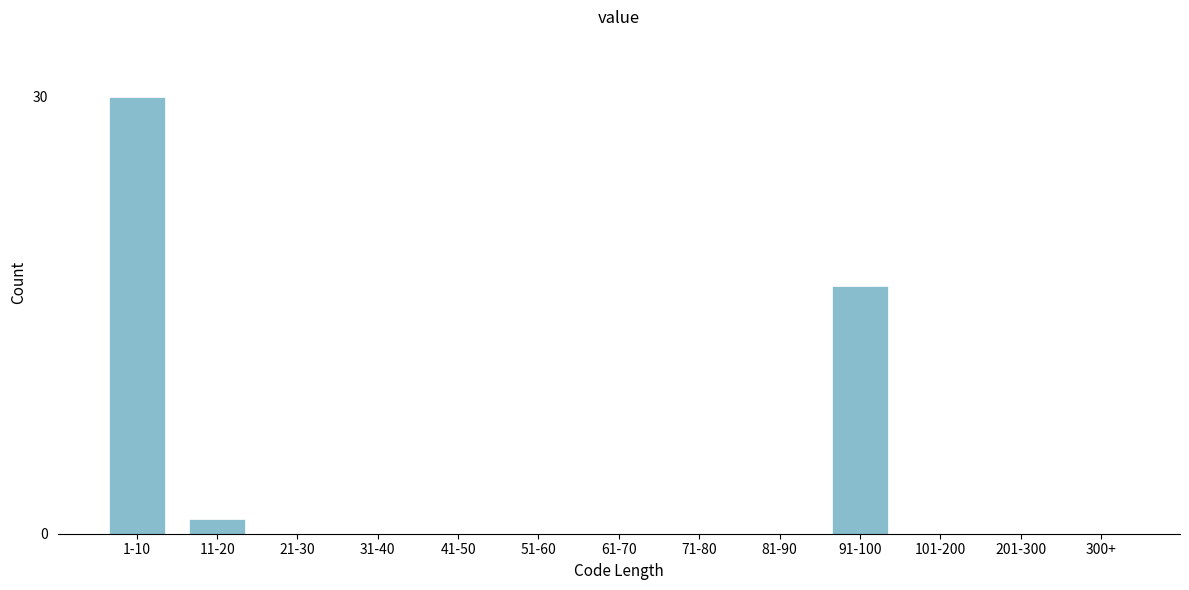

Reading right to left, extract all data points from this chart.

300+=0	201-300=0	101-200=0	91-100=17	81-90=0	71-80=0	61-70=0	51-60=0	41-50=0	31-40=0	21-30=0	11-20=1	1-10=30